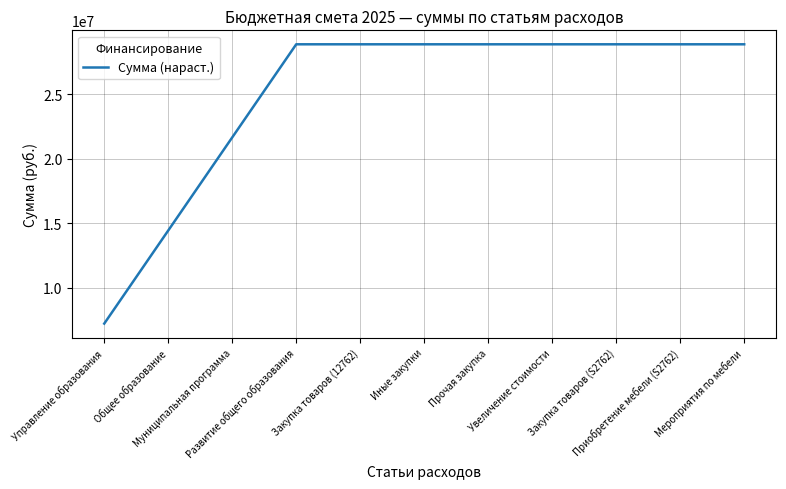

How many categories are shown in the chart?

11